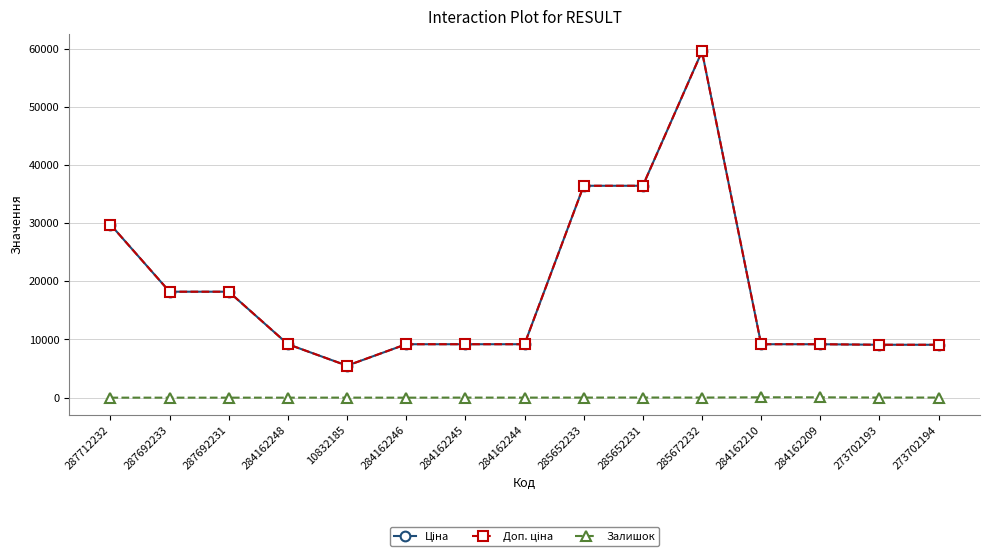

Is this an area chart (filled region under the line)?

No